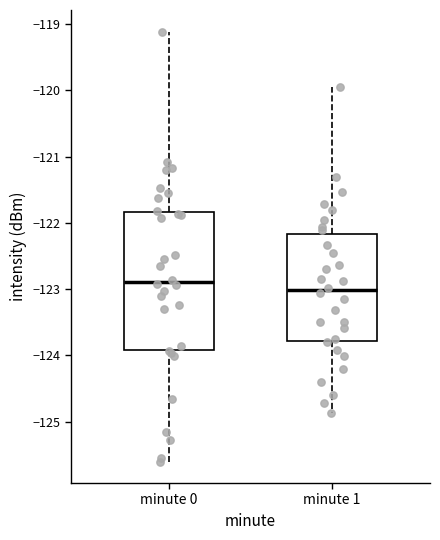

Which box has the lowest median line?

minute 1